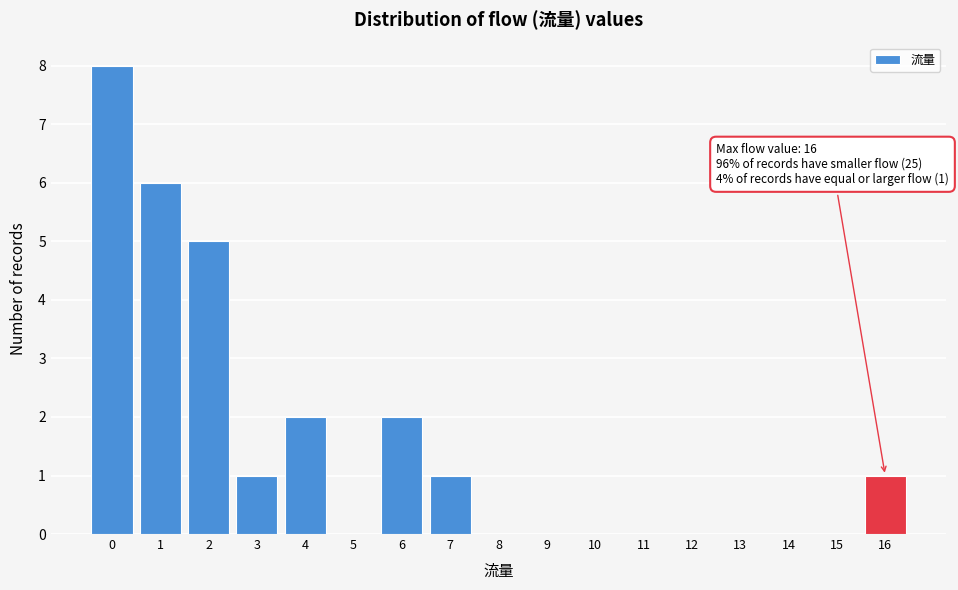

Over which range of the x-axis is the bar tallest?

-0.5 to 0.5